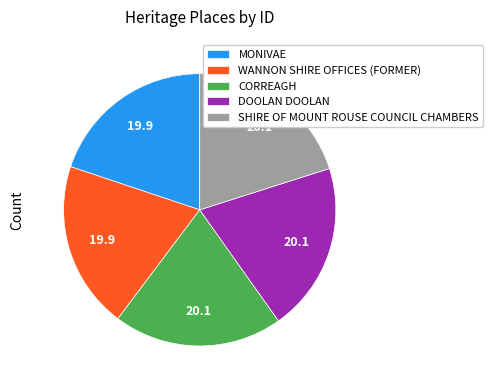

The MONIVAE slice represents 20% of the pie. True or false?

True